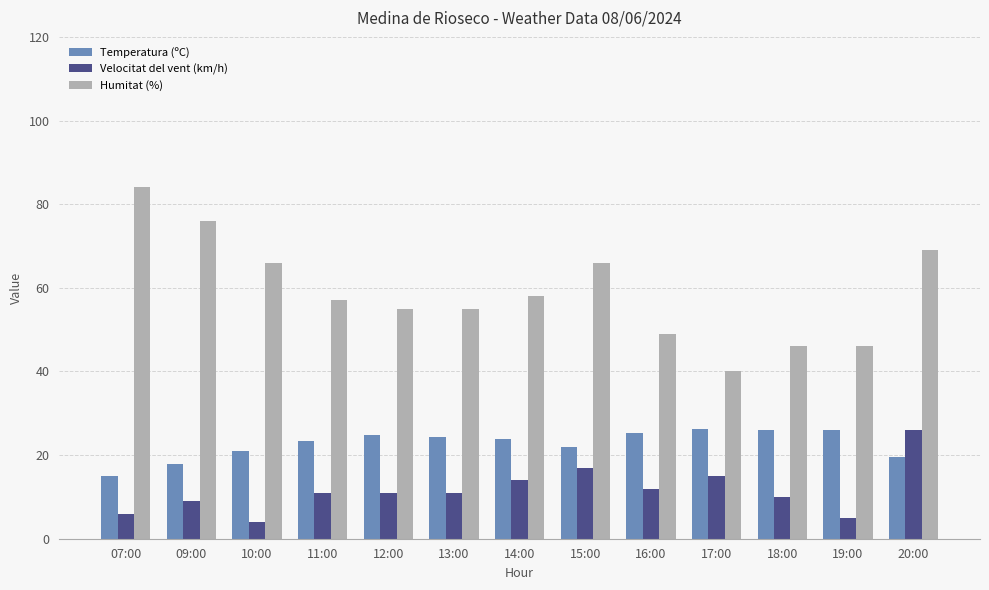

At 17:00, list the series in order from smallest to largest.

Velocitat del vent (km/h), Temperatura (ºC), Humitat (%)